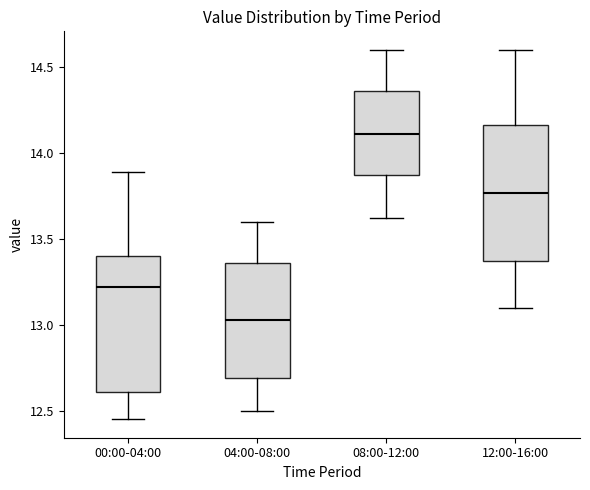

Reading left to right, transcribe this box plot: for each box, give where its median line is, the range the box spans, and where its two whiskers end, as read against the y-axis. The values are not printed on the chart, so give them approximately, as read against the axis.

00:00-04:00: median 13.20, box 12.60 to 13.40, whiskers 12.45 to 13.90
04:00-08:00: median 13.05, box 12.70 to 13.35, whiskers 12.50 to 13.60
08:00-12:00: median 14.10, box 13.85 to 14.35, whiskers 13.60 to 14.60
12:00-16:00: median 13.75, box 13.35 to 14.15, whiskers 13.10 to 14.60